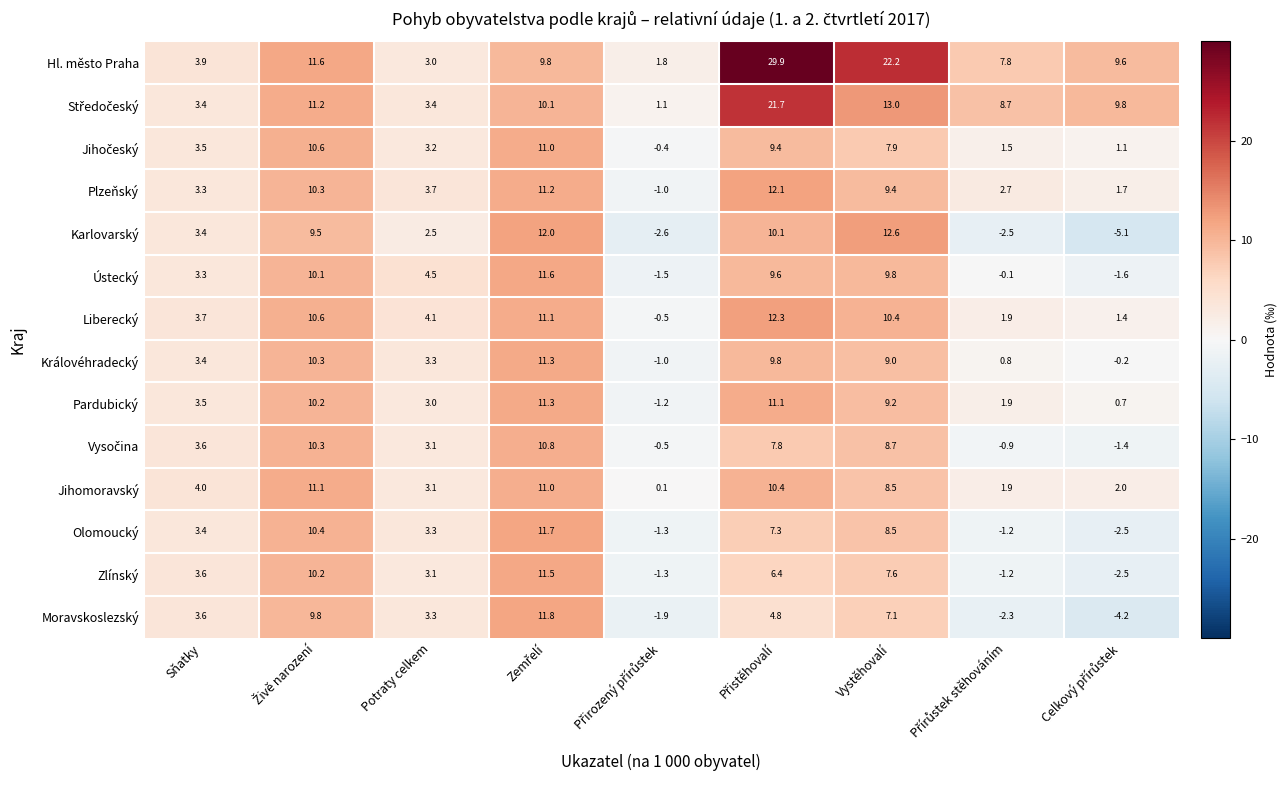

What is the difference between the maximum and minimum values in the Plzeňský series?

13.1